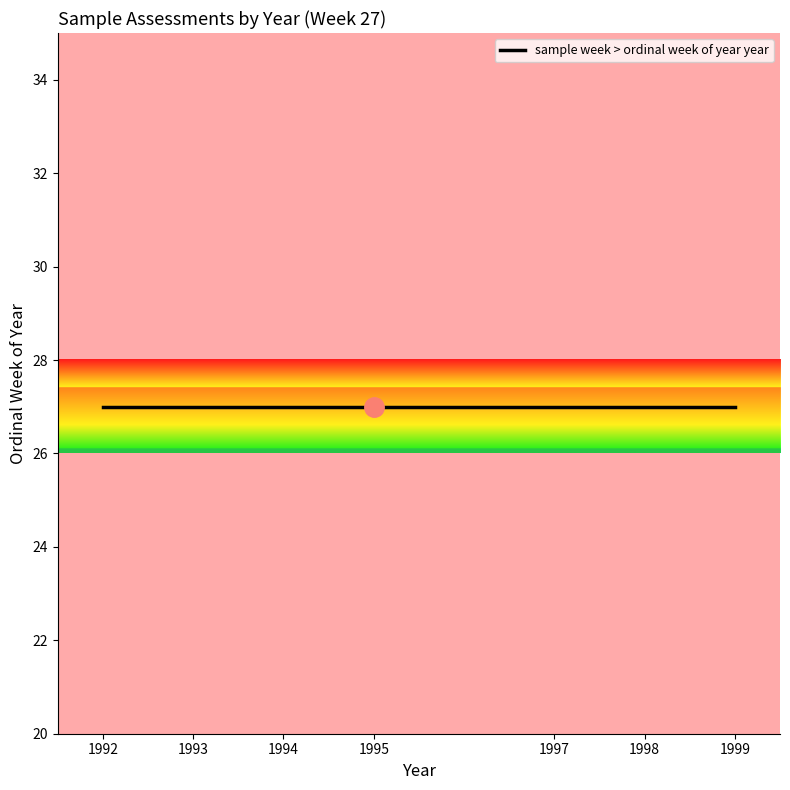

What is the ratio of the value at 1998 to the value at 1992?

1.0